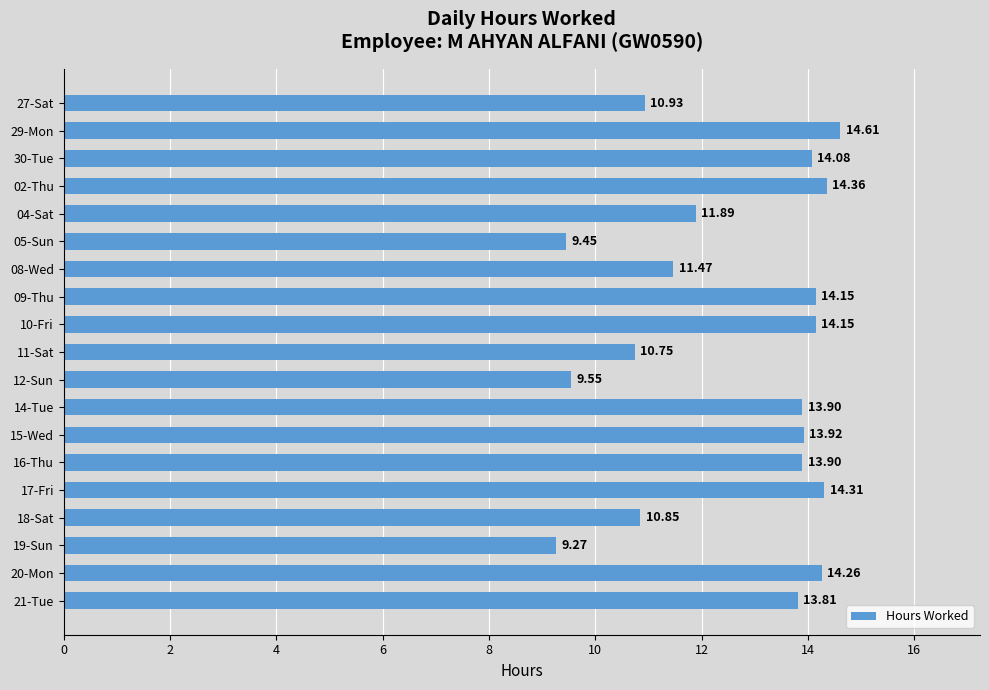

What is the change in value from 29-Mon to 04-Sat?

-2.7